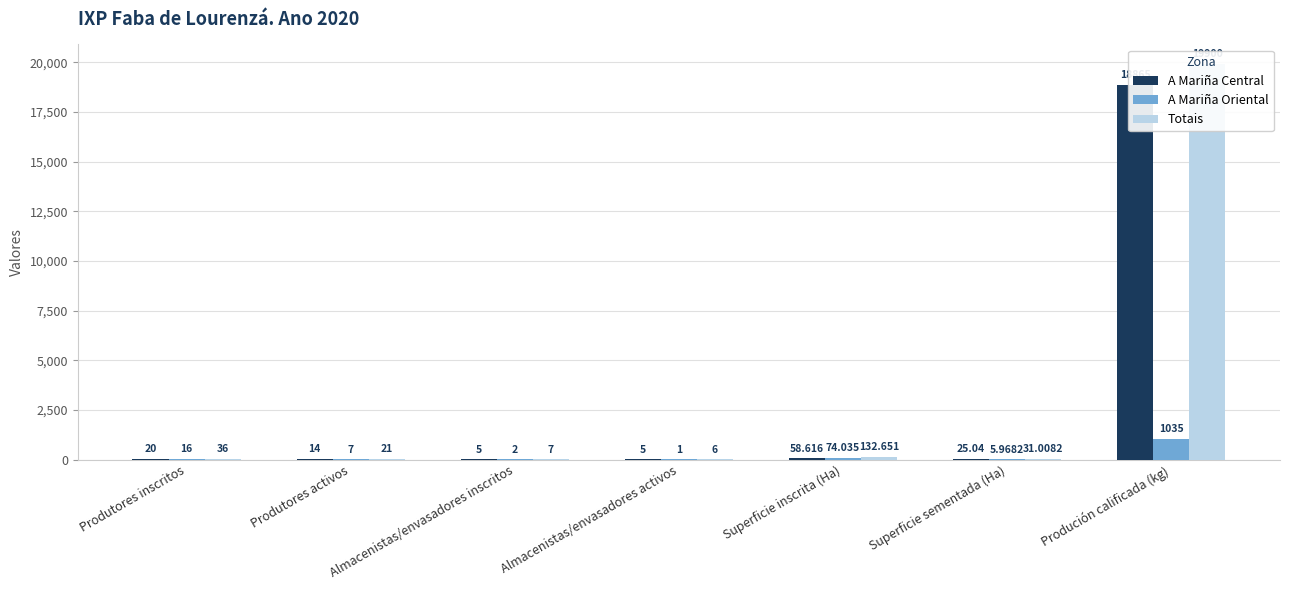

What is the difference between the second highest and second lowest values in the A Mariña Central series?

53.6